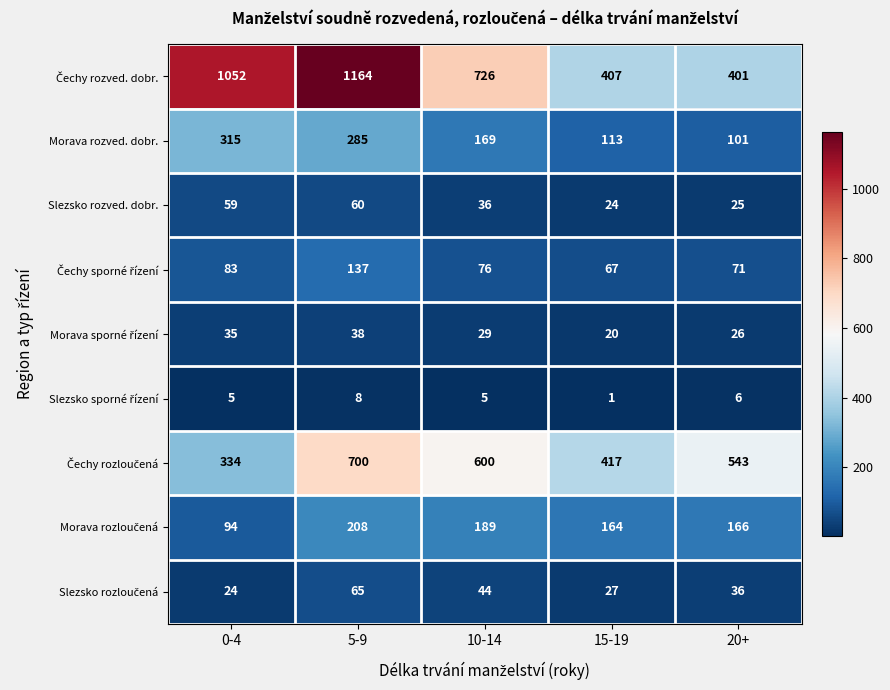

The value of Slezsko rozved. dobr. at 0-4 is 59. True or false?

True